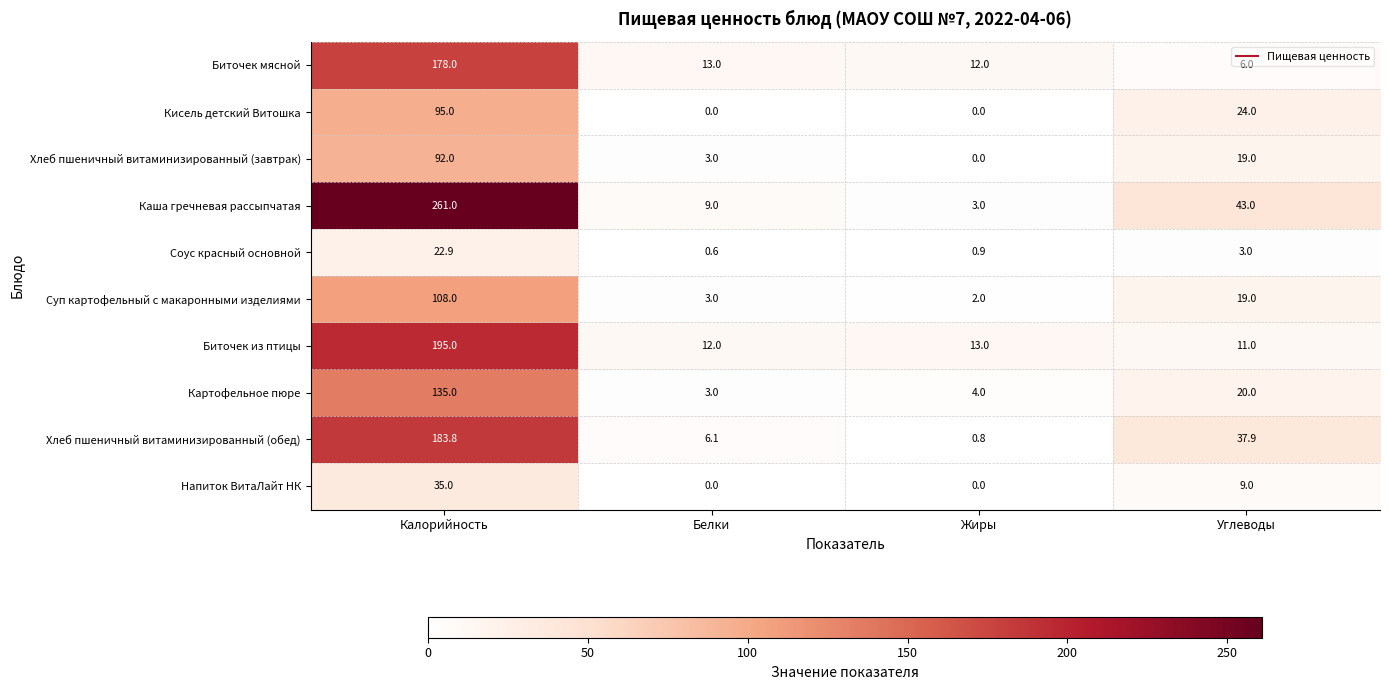

What is the difference between the maximum and minimum values in the Каша гречневая рассыпчатая series?

258.0